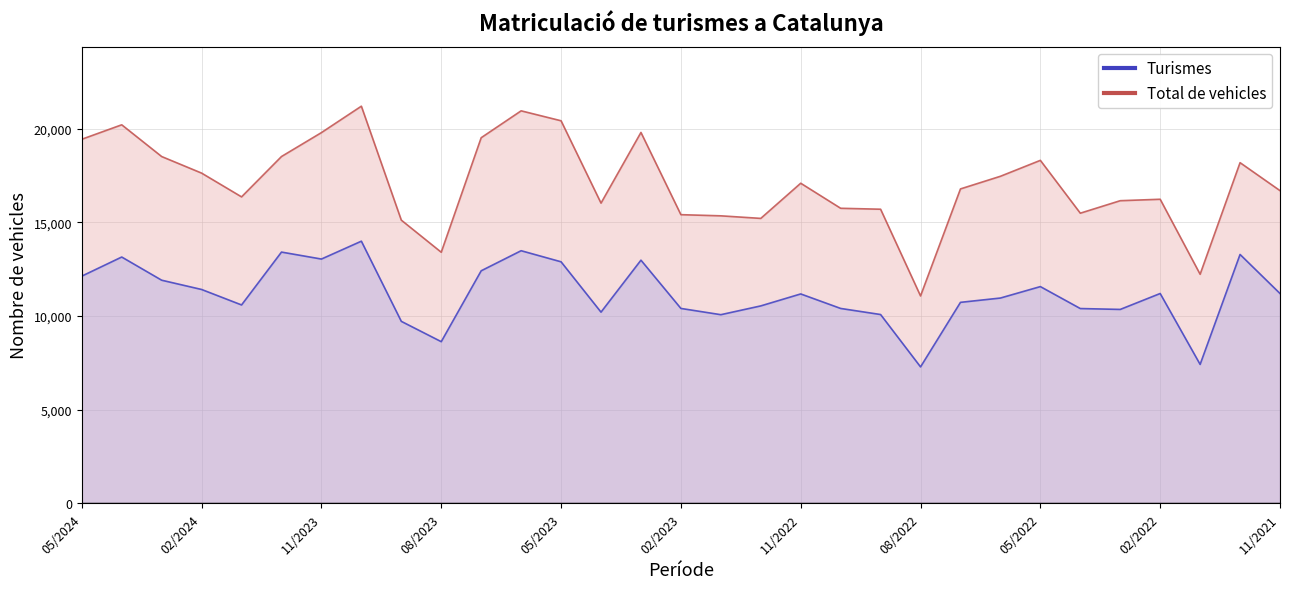

True or false: Total de vehicles and Turismes cross at least once.

False